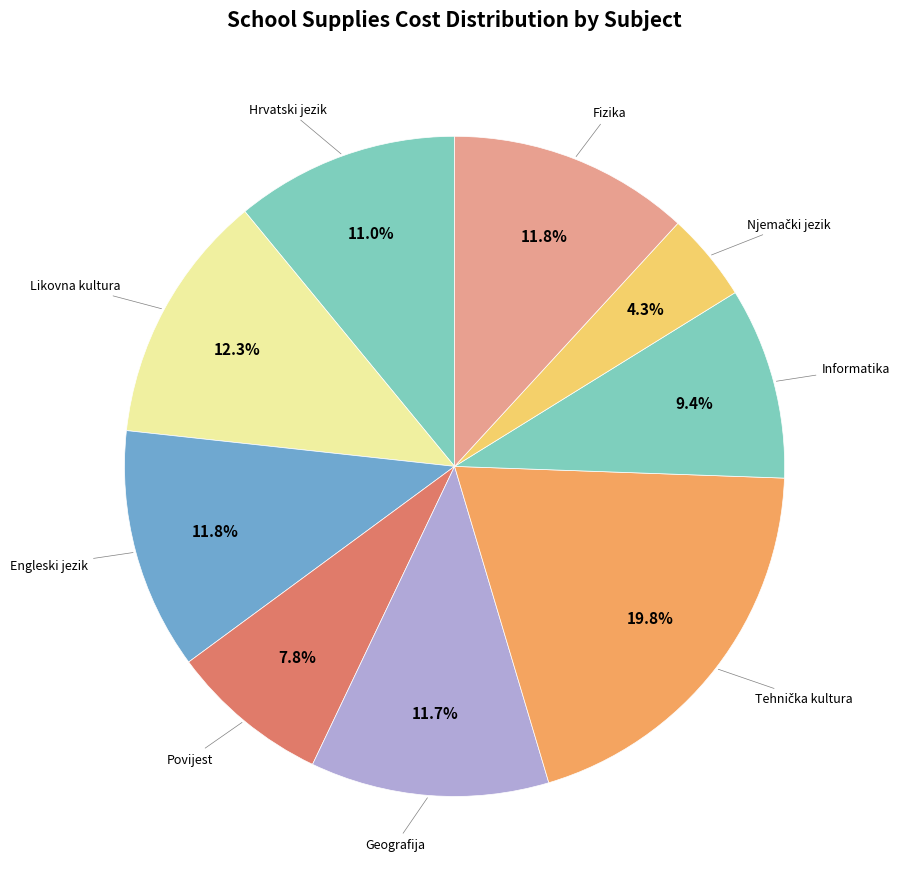

Which has a higher value, Hrvatski jezik or Geografija?

Geografija